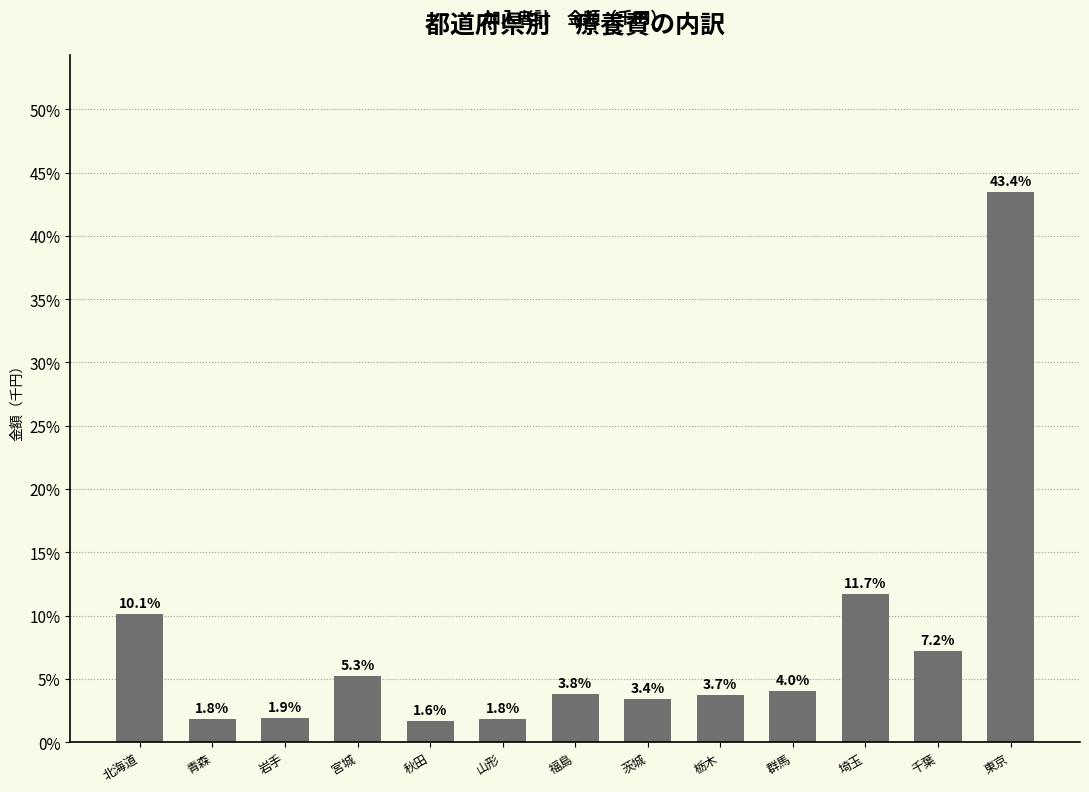

What is the label of the 8th bar from the left?

茨城